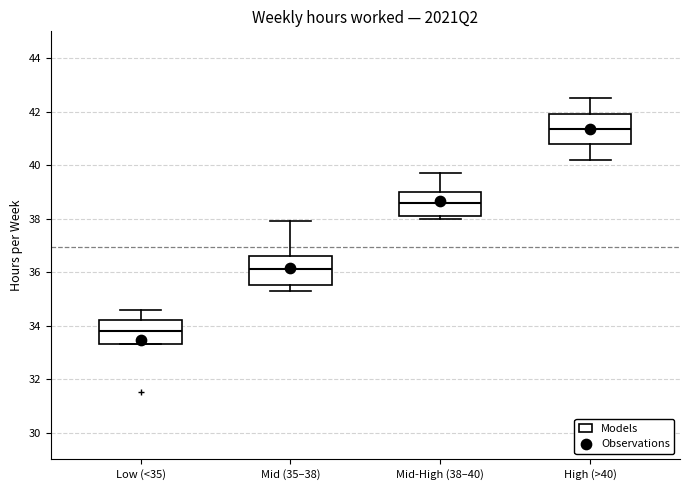

Reading left to right, read every box against the y-axis: the position of its median line, the range the box covers, and the ends of its whiskers. The values are not printed on the chart, so give them approximately, as read against the axis.

Low (<35): median 33.8, box 33.4 to 34.2, whiskers 33.4 to 34.6
Mid (35–38): median 36.2, box 35.6 to 36.6, whiskers 35.4 to 38.0
Mid-High (38–40): median 38.6, box 38.2 to 39.0, whiskers 38.0 to 39.8
High (>40): median 41.4, box 40.8 to 42.0, whiskers 40.2 to 42.6